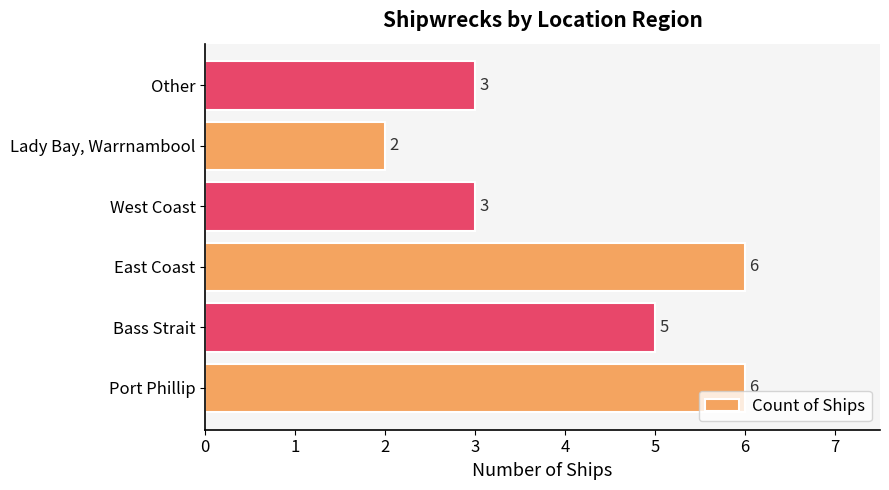

What is the sum of all values?

25